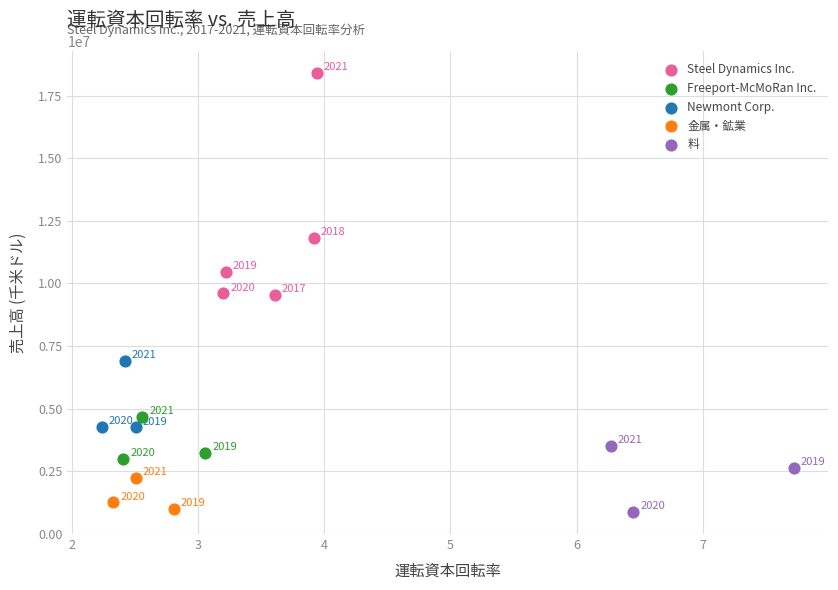

Which series has the largest Y range (max minus min)?

Steel Dynamics Inc.